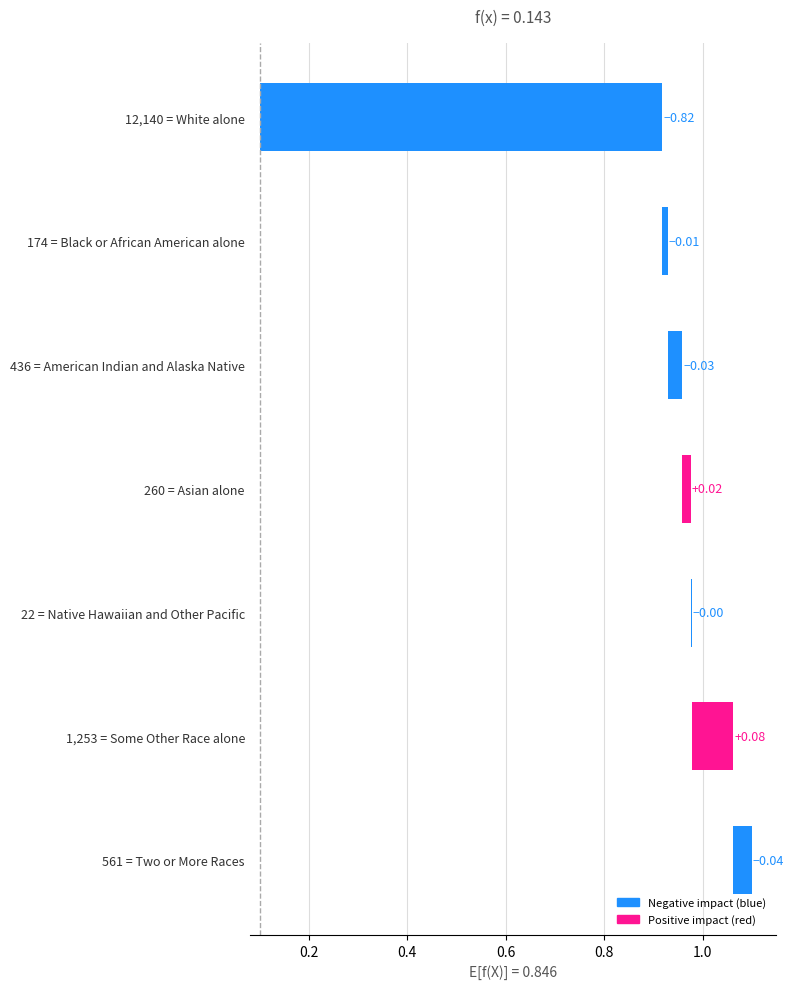

What is the sum of the values at 0.2 and 0.0?

0.8